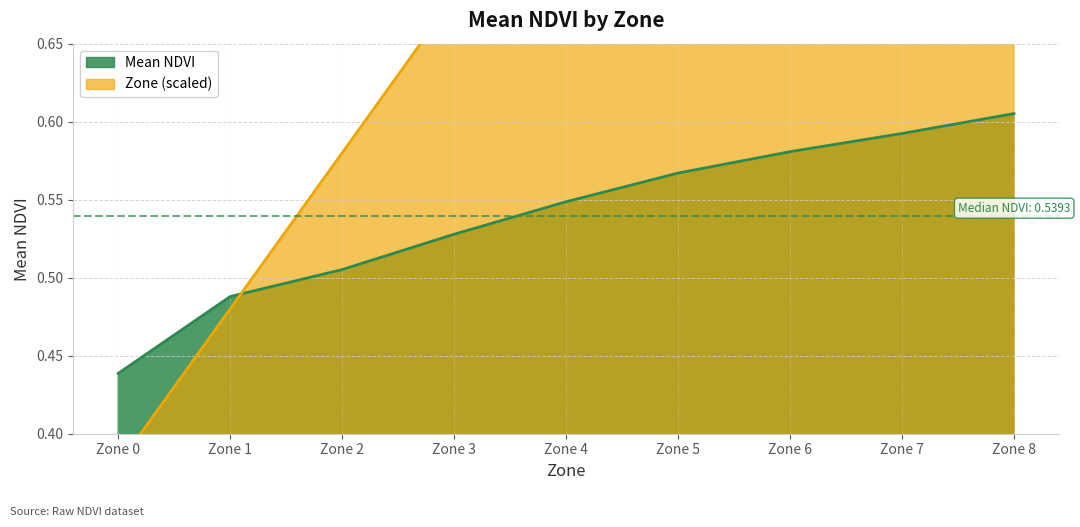

What is the value of the Zone point at the 1st from the left?

0.4